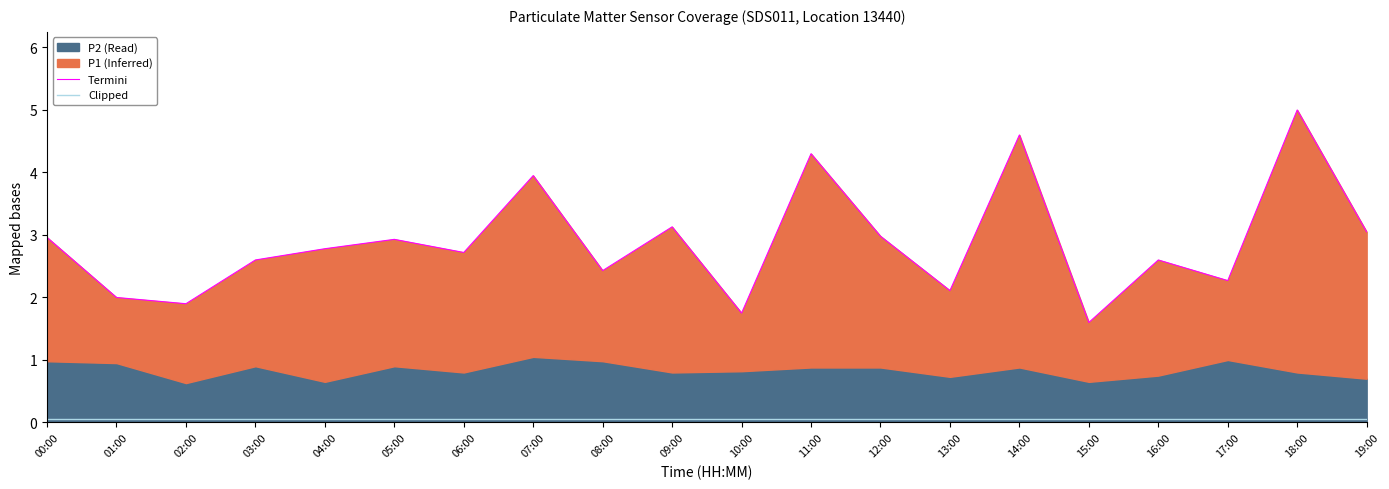

Which series has the largest total across all categories?

Termini